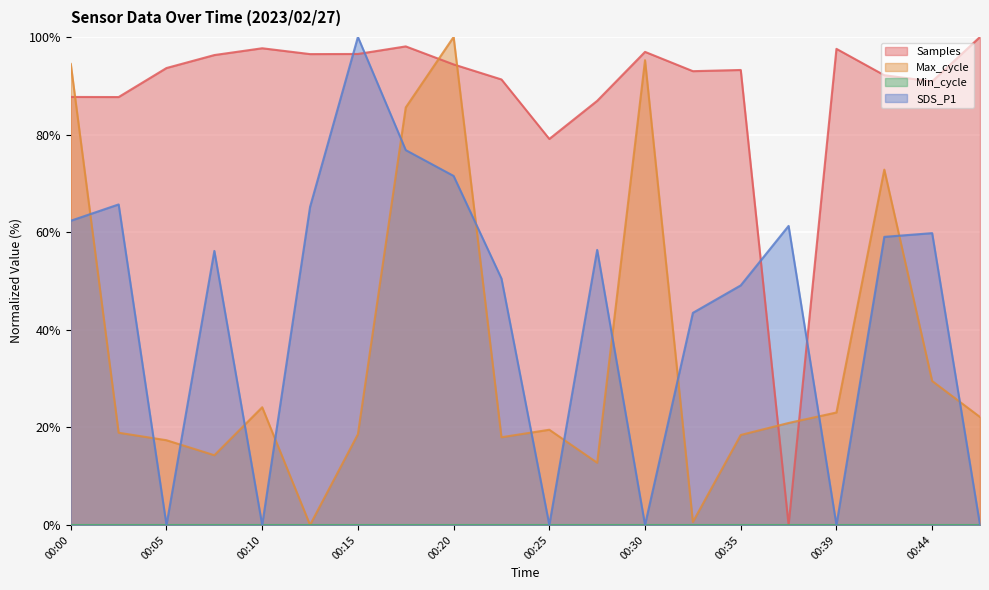

Which series has the largest range (max minus min)?

Samples